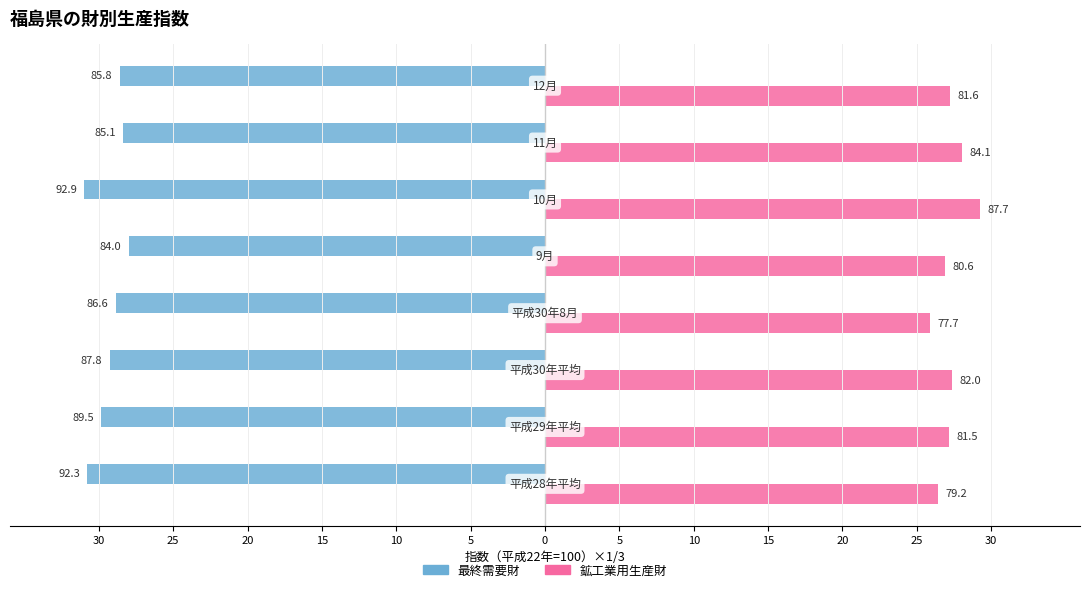

How many groups of bars are there?

8